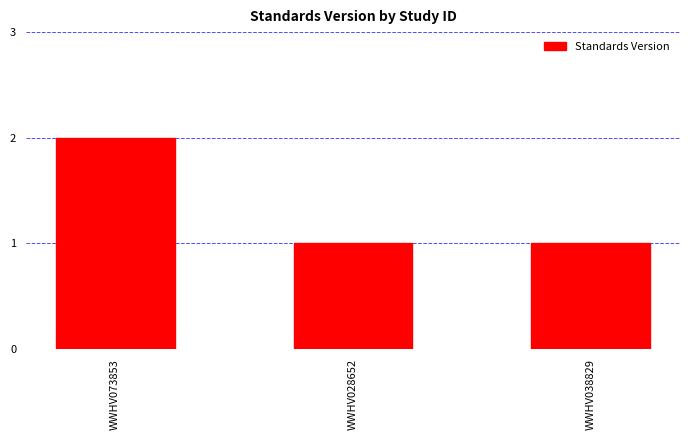

Reading right to left, extract all data points from this chart.

1	1	2